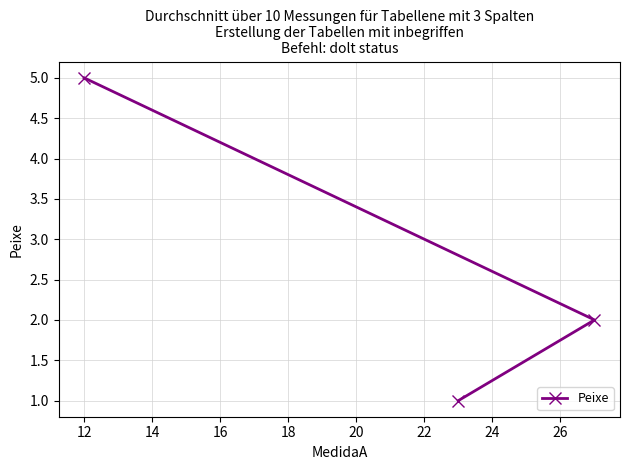

How many lines are shown in the chart?

1